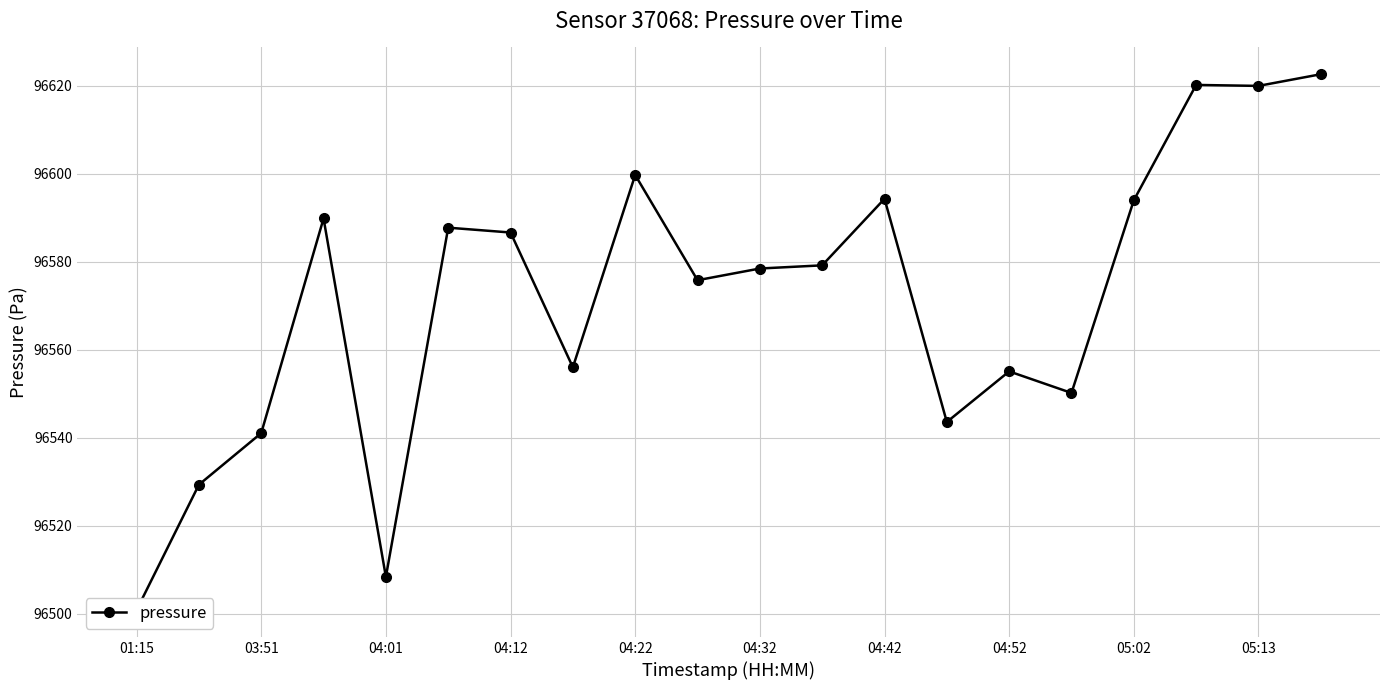

What is the sum of all values?

1931431.8